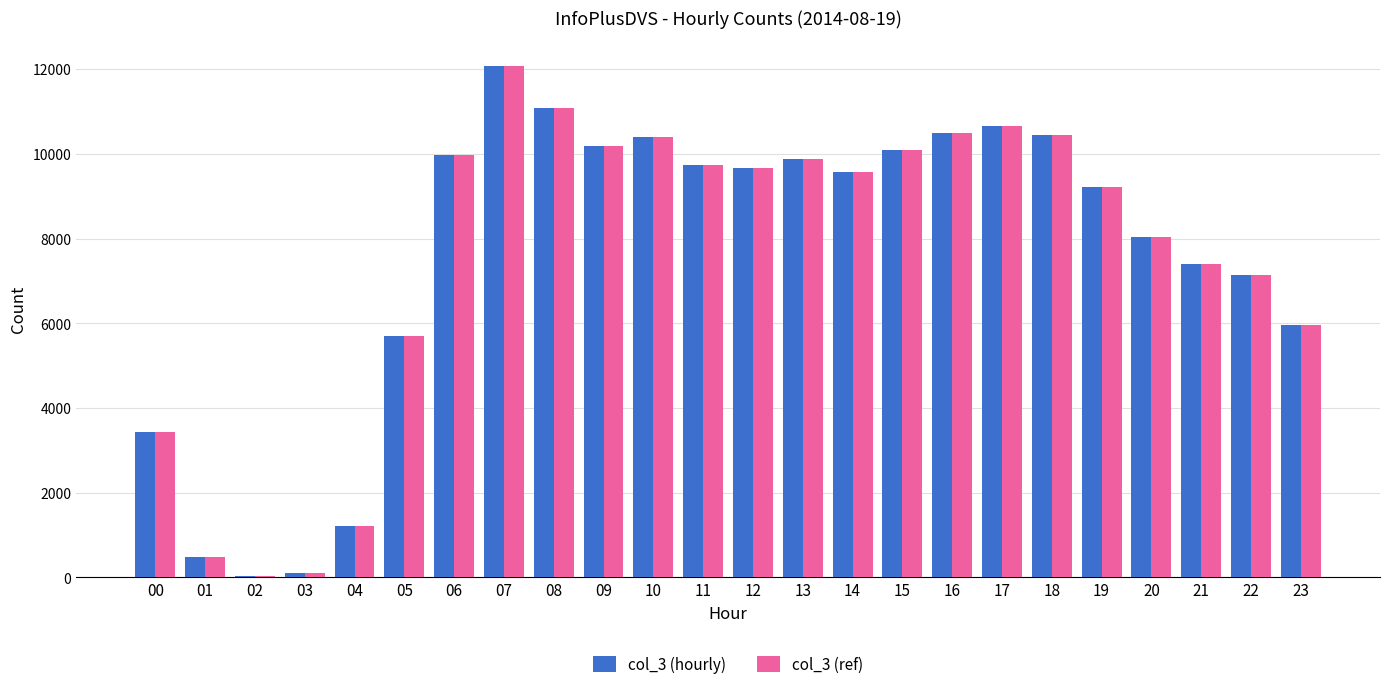

True or false: col_3 (ref) has a value of 10656 at 17.

True